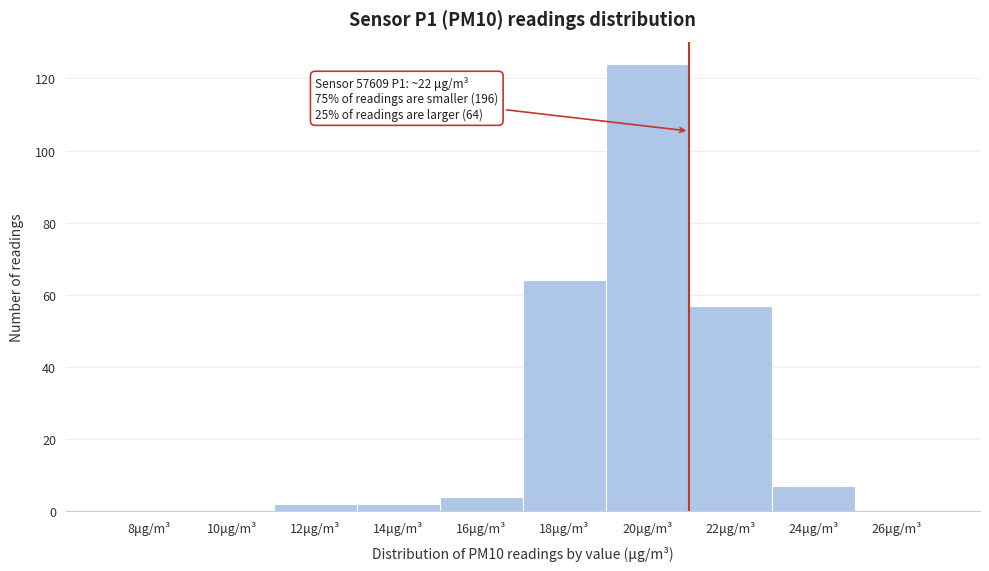

Reading left to right, transcribe all the data shown in this chart.

8μg/m³=0	10μg/m³=0	12μg/m³=2	14μg/m³=2	16μg/m³=4	18μg/m³=64	20μg/m³=124	22μg/m³=57	24μg/m³=7	26μg/m³=0